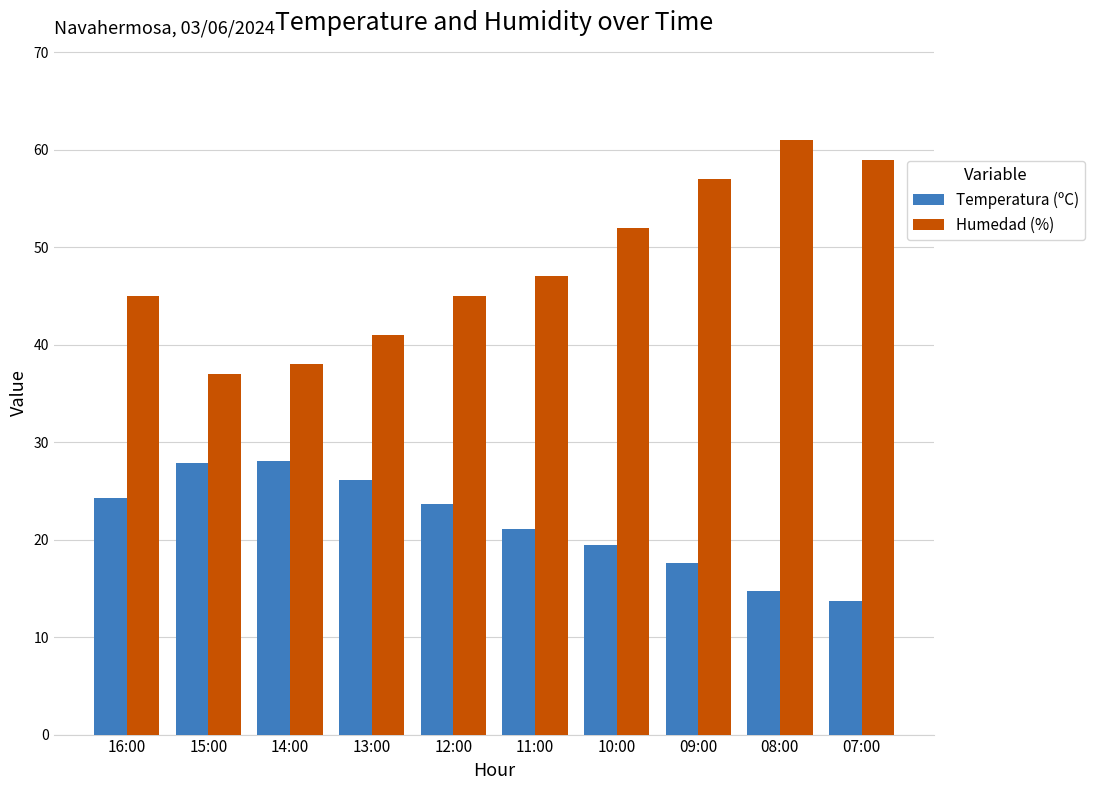

Which label corresponds to the smallest value in the chart?

07:00